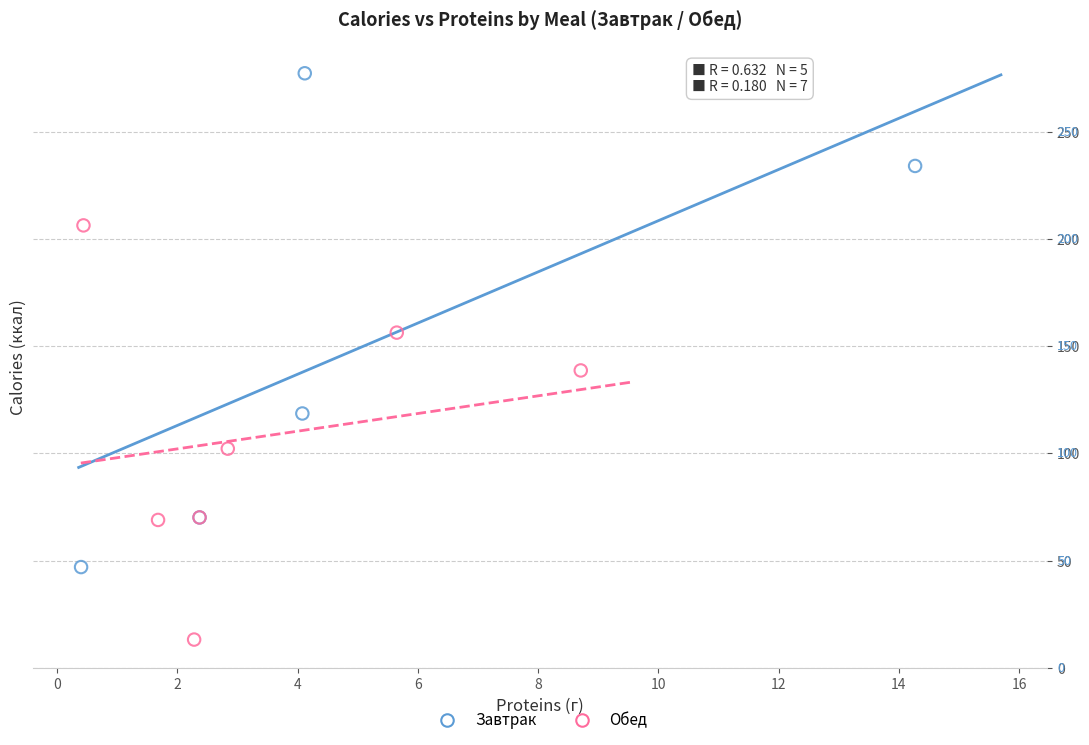

Which series contains the lowest Y value?

Обед